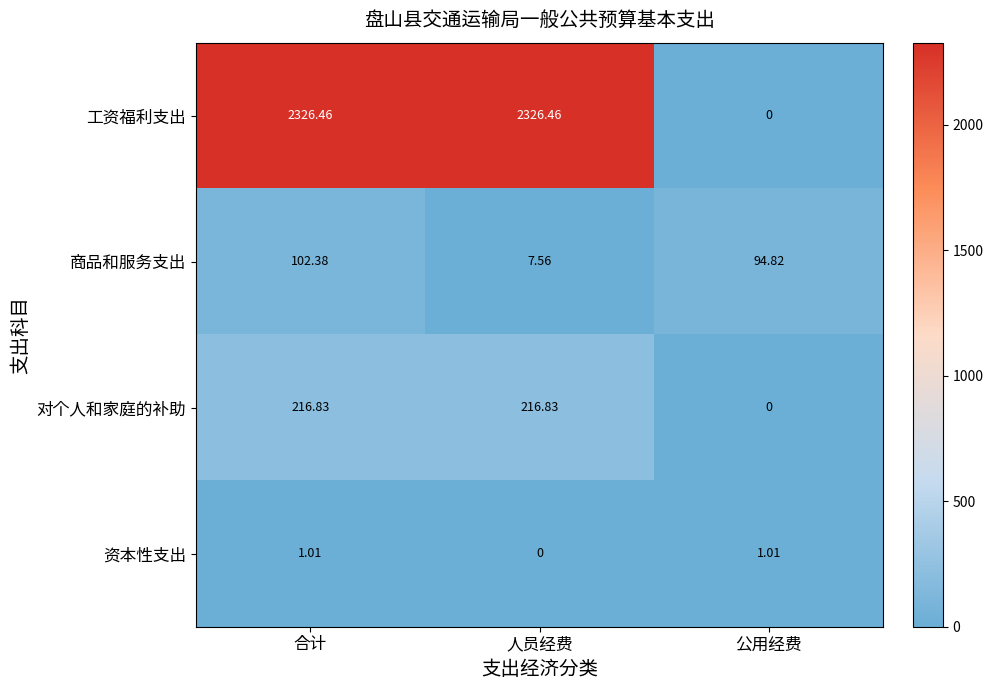

Between 合计 and 人员经费, which series saw the biggest shift?

商品和服务支出